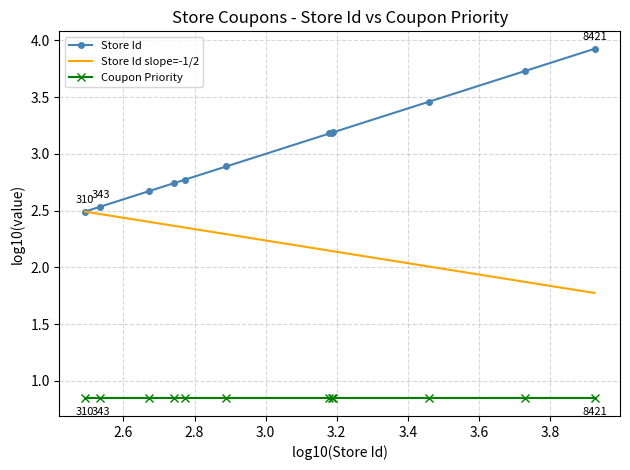

Which series has the largest total across all categories?

Store Id